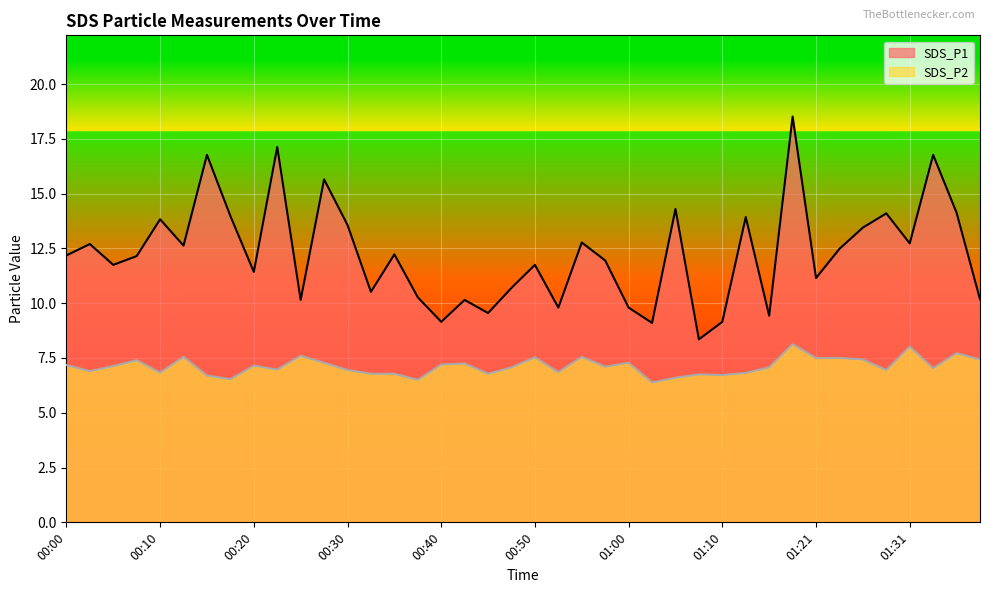

Between 00:00 and 01:34, which series saw the biggest shift?

SDS_P1